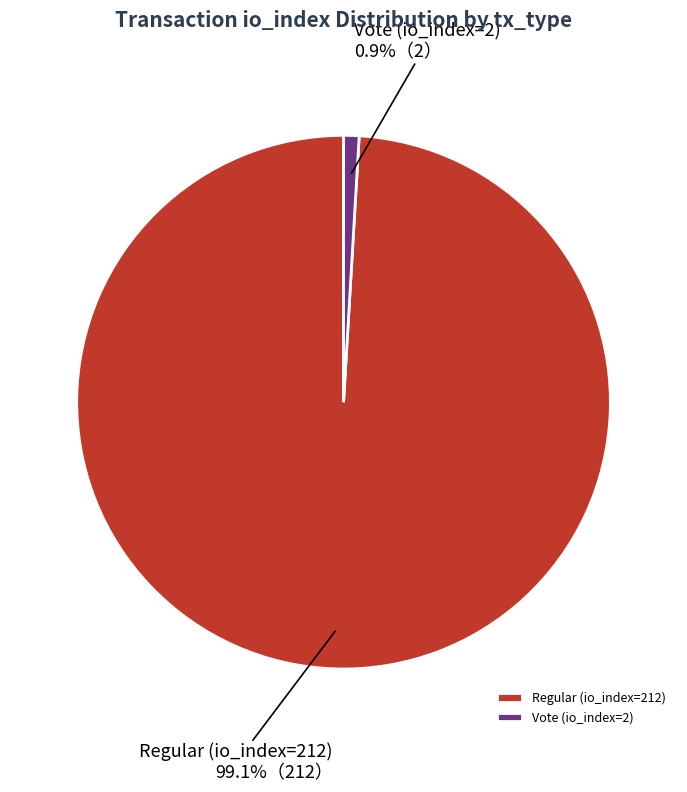

The Regular (io_index=212) slice represents 99% of the pie. True or false?

True